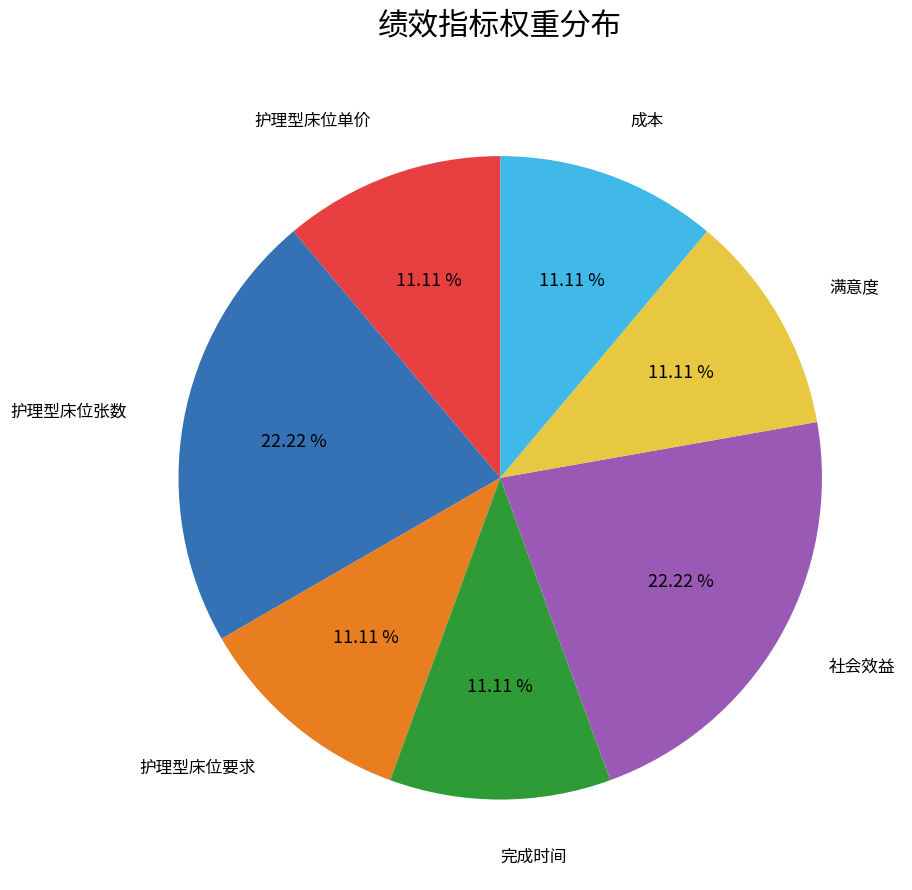

Is there a majority slice in this chart?

No